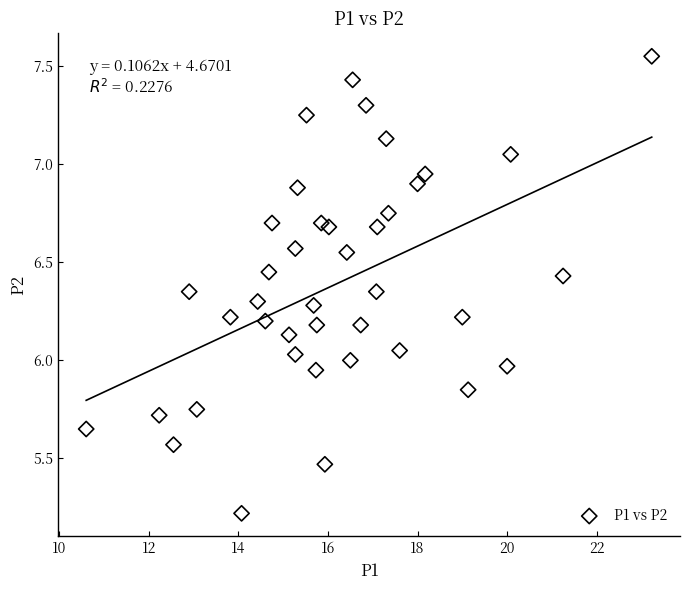

What is the range of Y values (max minus min)?

2.3